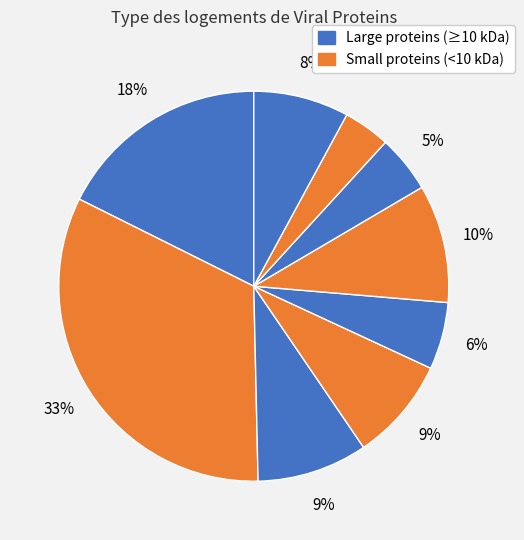

How many slices are in this pie chart?

9